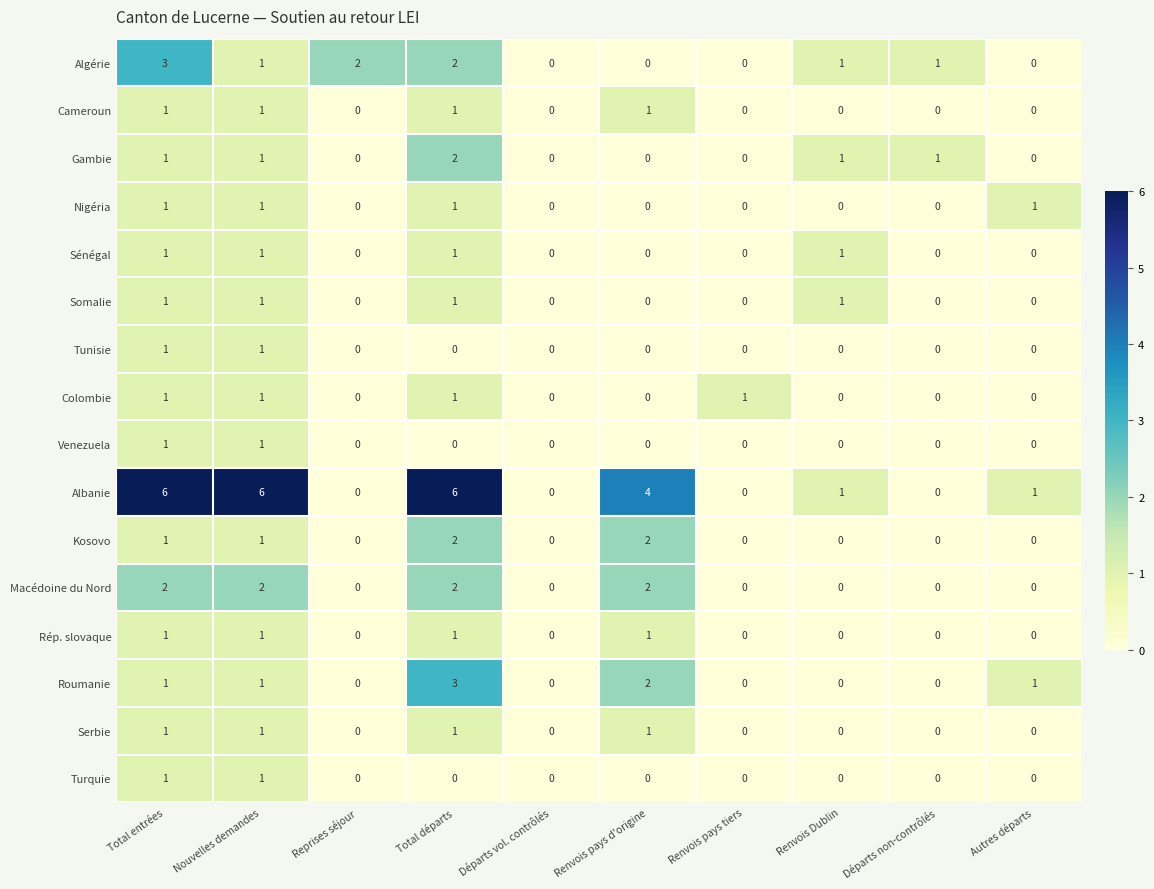

What is the highest value of the Algérie series?

3